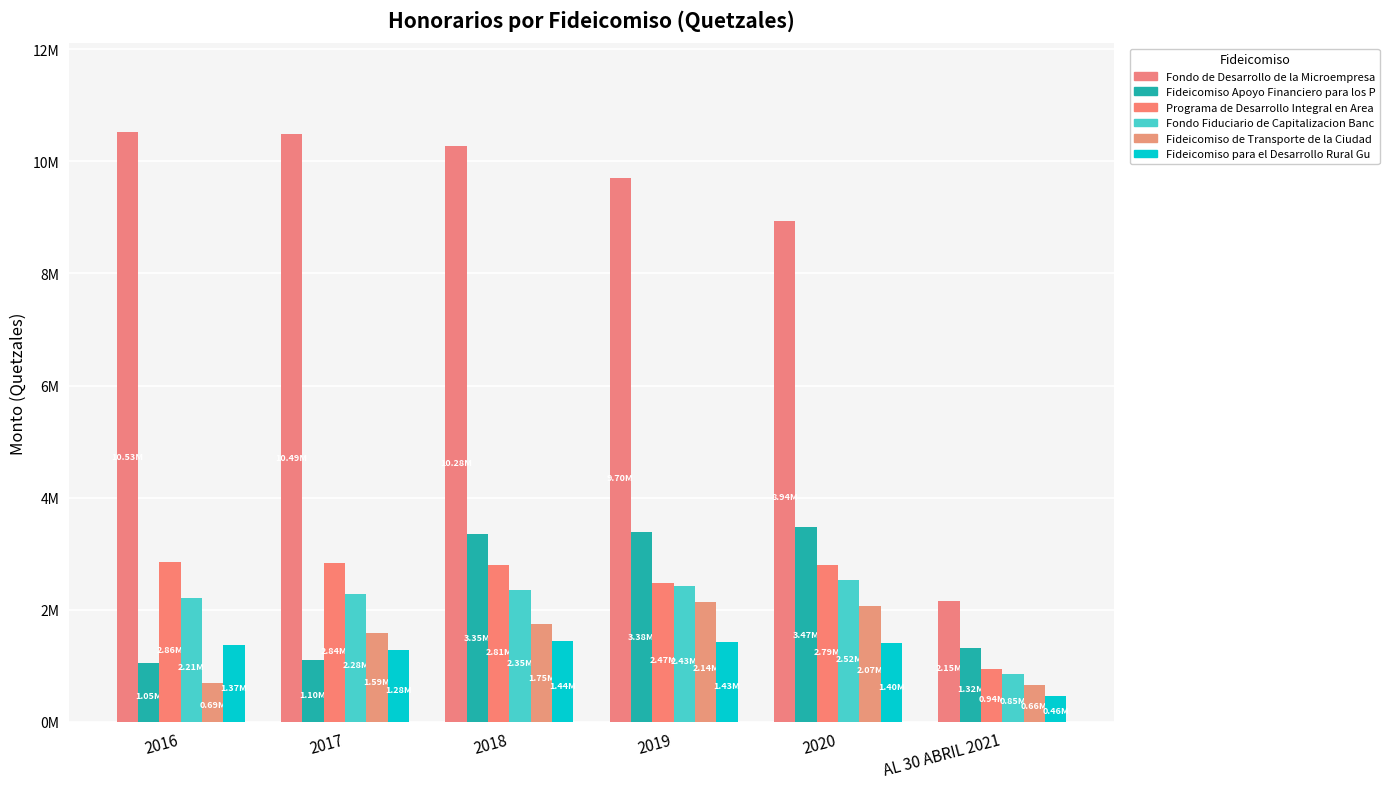

How many bars are there in total?

36